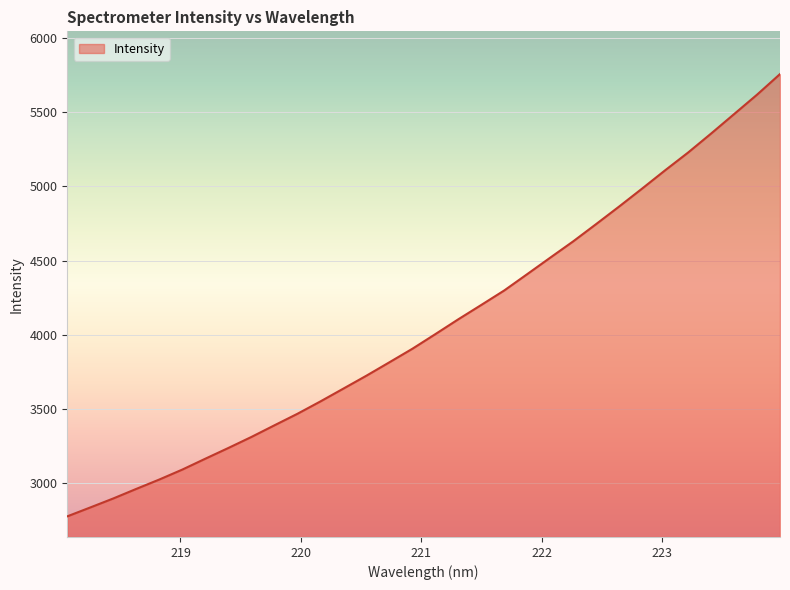

What is the greatest value displayed?

5756.4